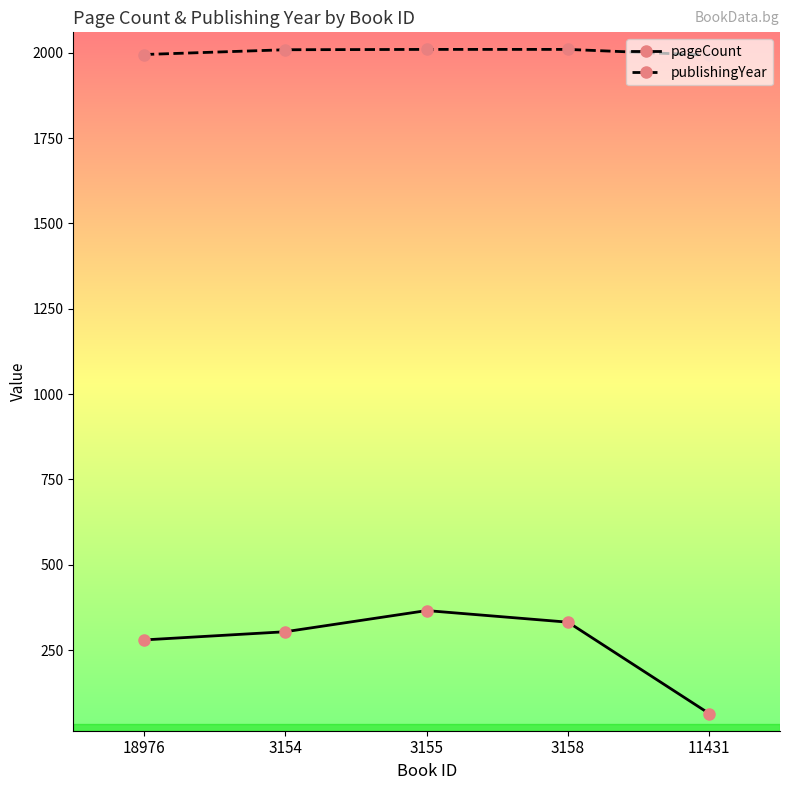

True or false: pageCount and publishingYear intersect in this chart.

False